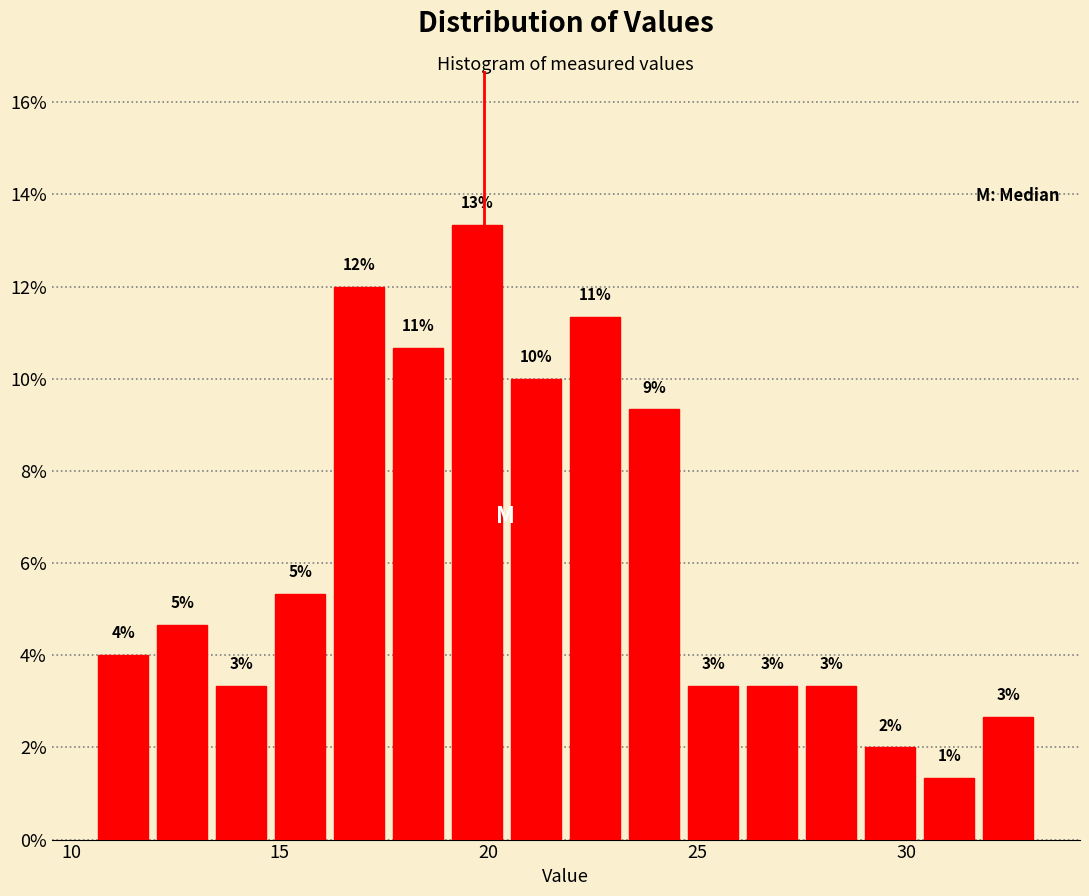

Read against the x-axis, roughly where is the centre of the tallest bar?

19.5